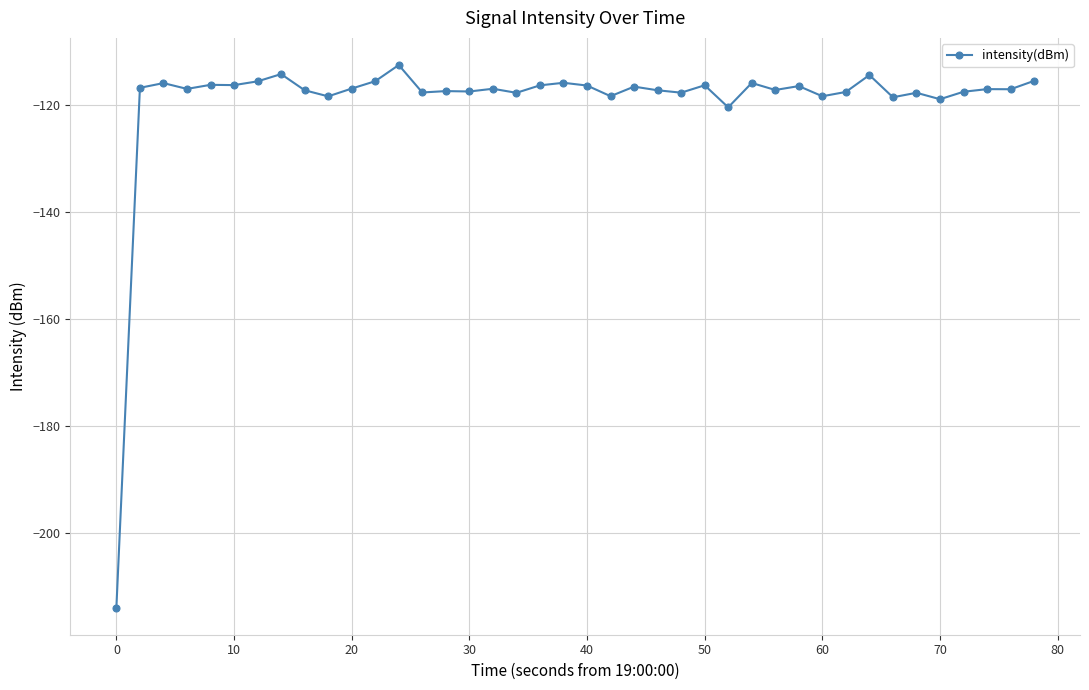

What is the value of the 33rd point from the left?

-118.5